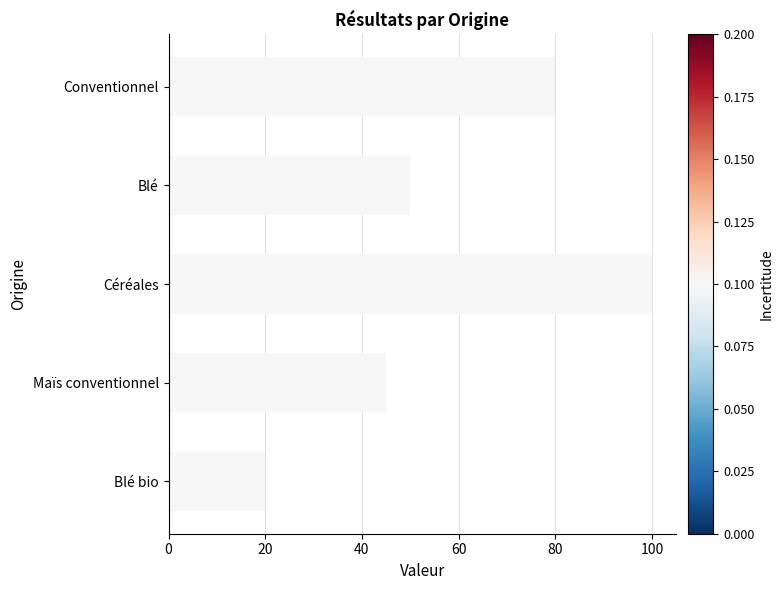

The value at Céréales is 136. True or false?

False